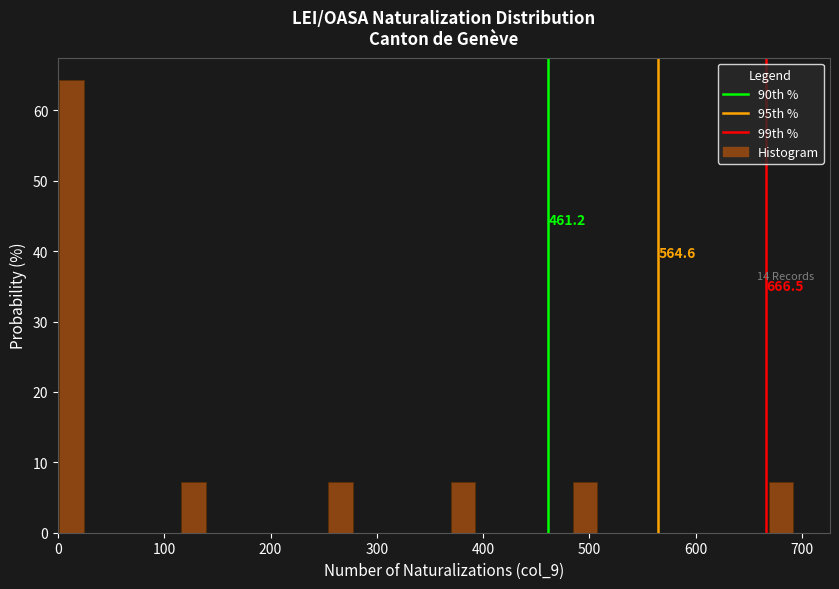

Around what value on the x-axis is the tallest bar? Give the approximate position of its centre, as read against the axis.

10